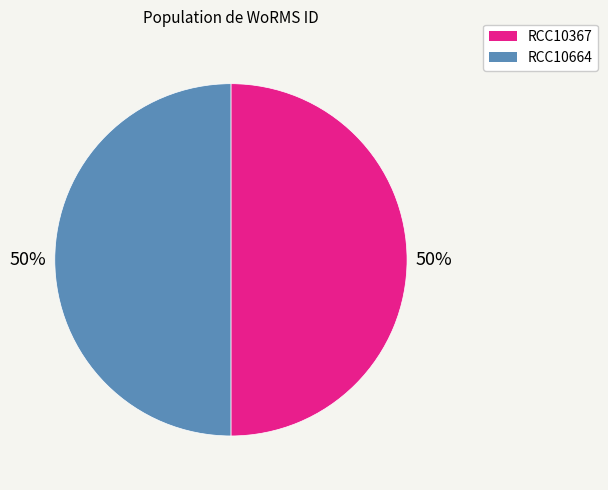

True or false: RCC10664 accounts for 58% of the total.

False